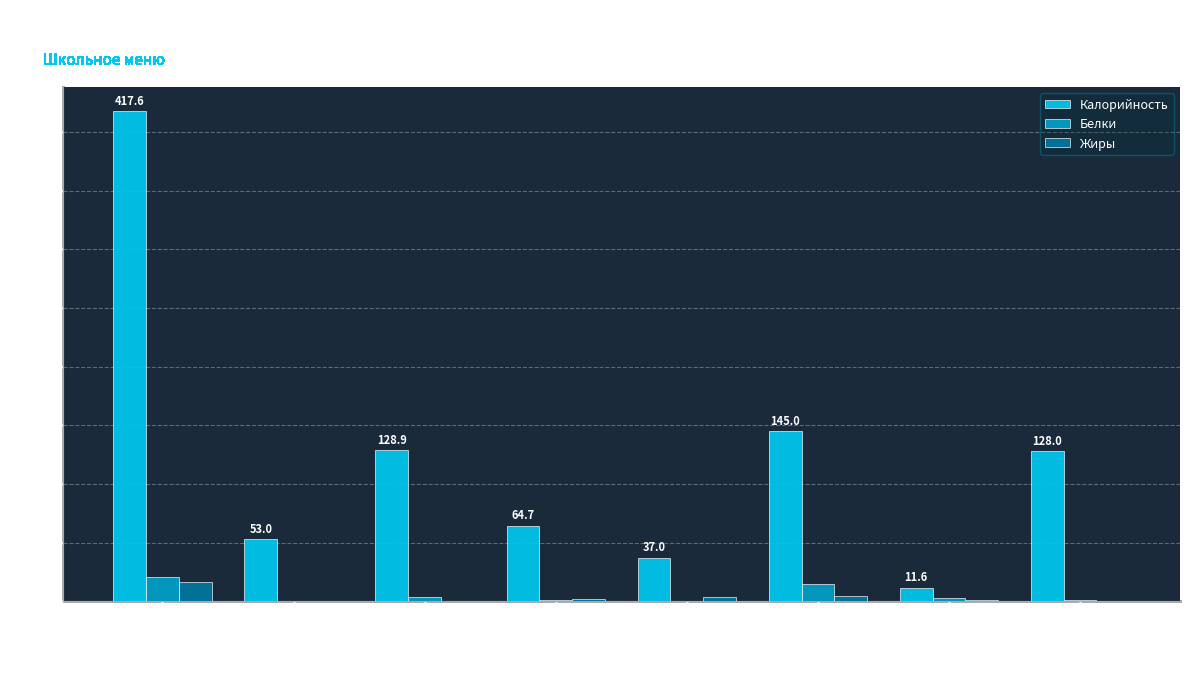

Between Пюре картофельное and Компот из сухофруктов, which series saw the biggest shift?

Калорийность